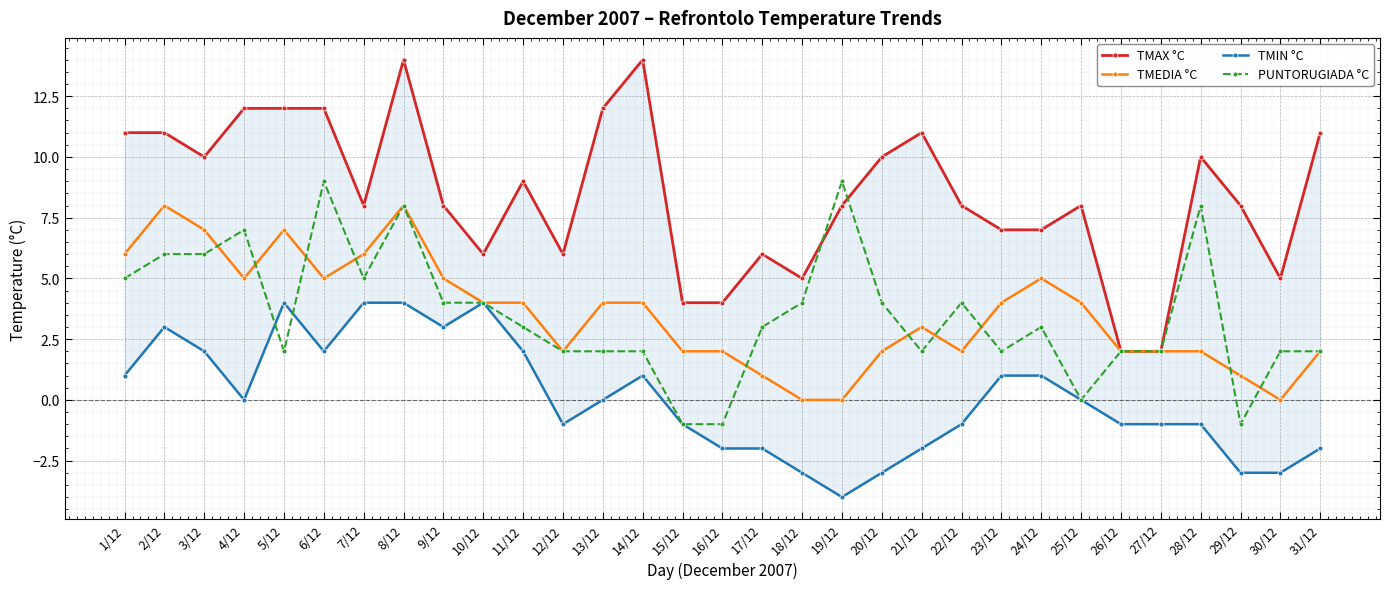

How many lines are shown in the chart?

4